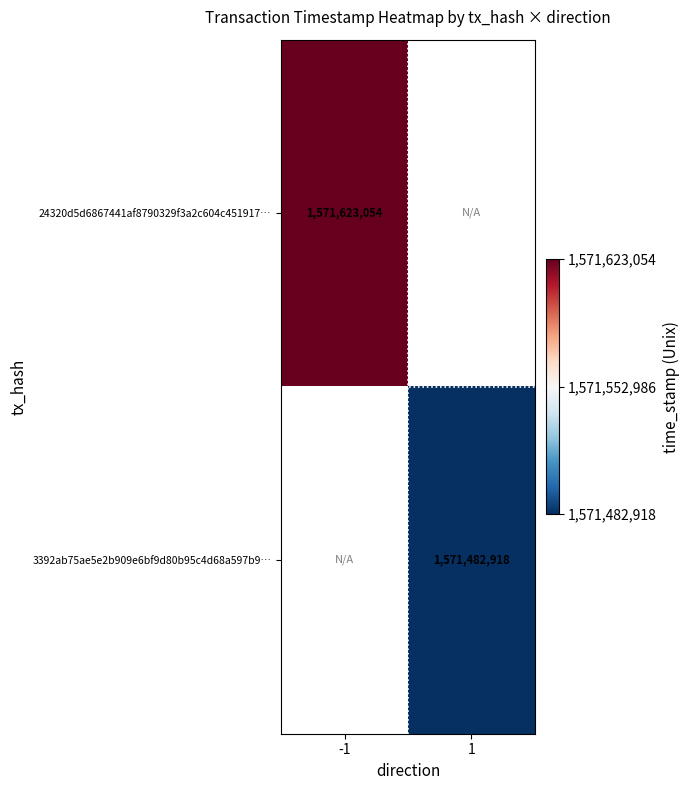

The value of 24320d5d6867441af8790329f3a2c604c451917… at -1 is 2682082843. True or false?

False